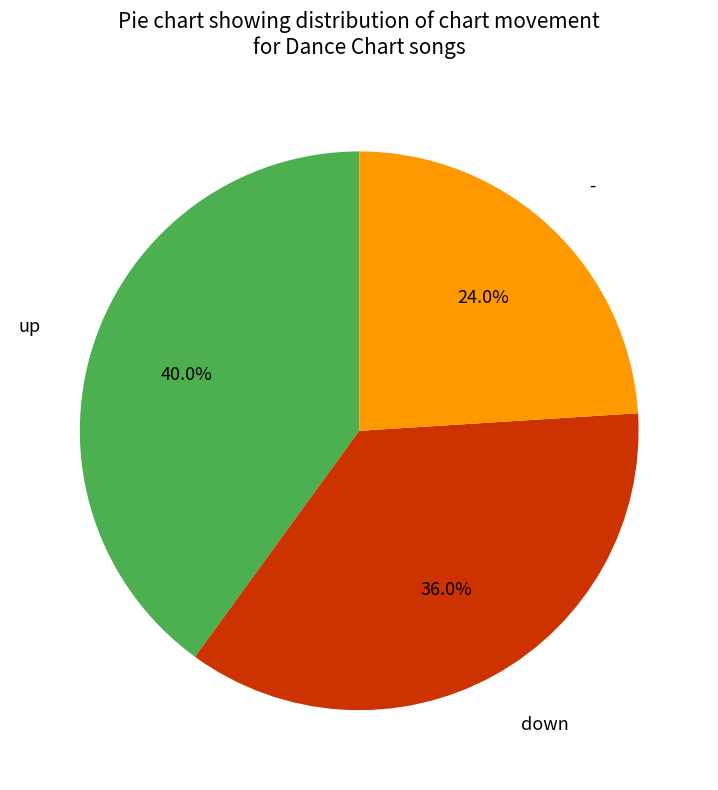

Which slice is the largest?

up